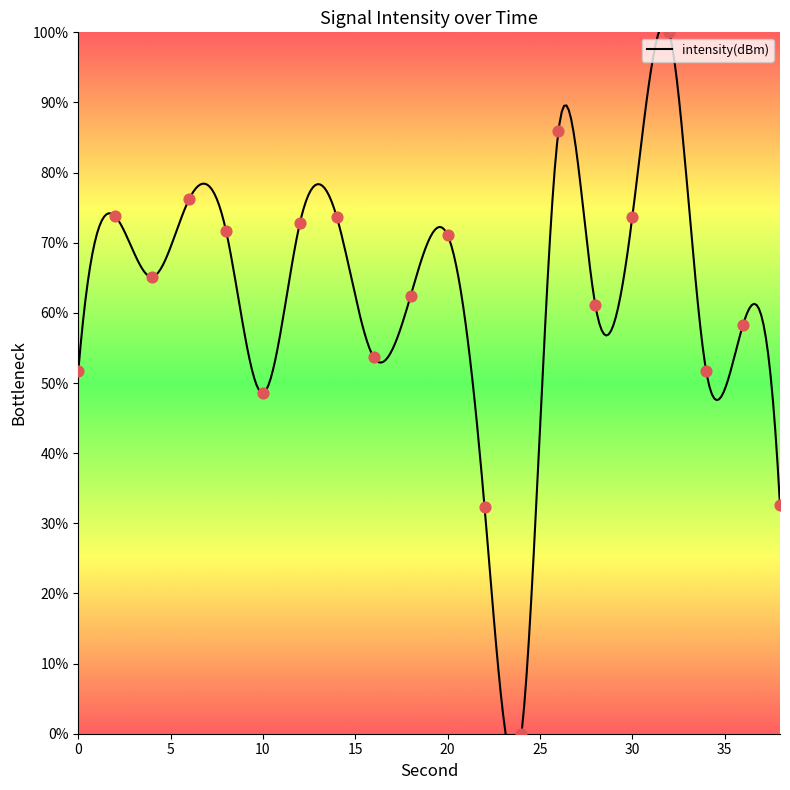

What is the ratio of the value at 10 to the value at 38?

1.5